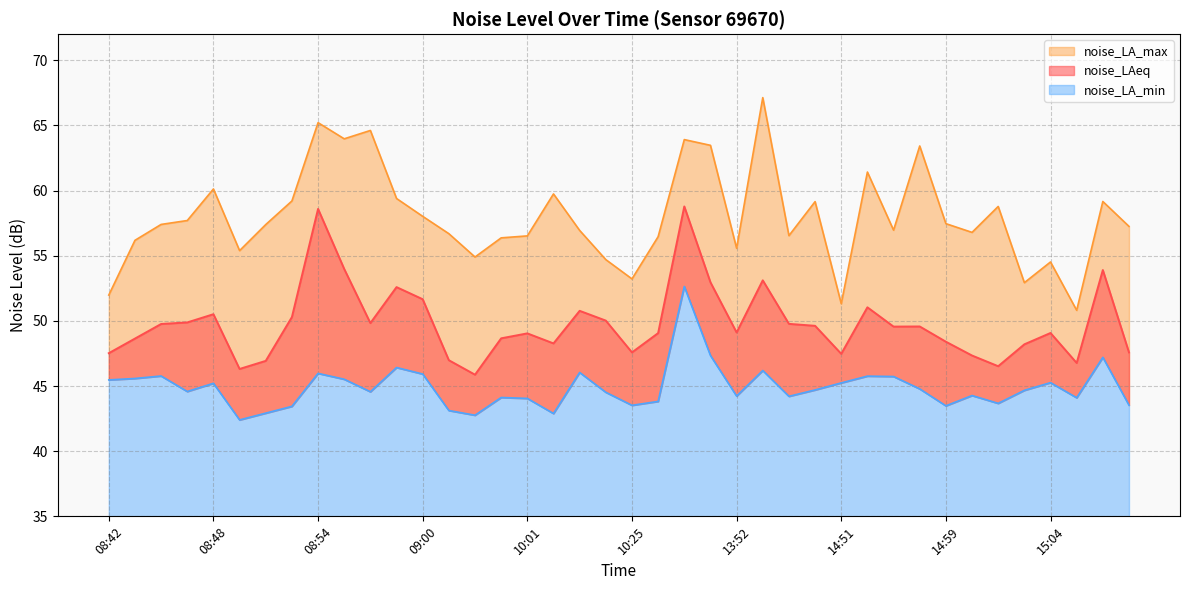

What is the label of the 17th point from the left?

10:01